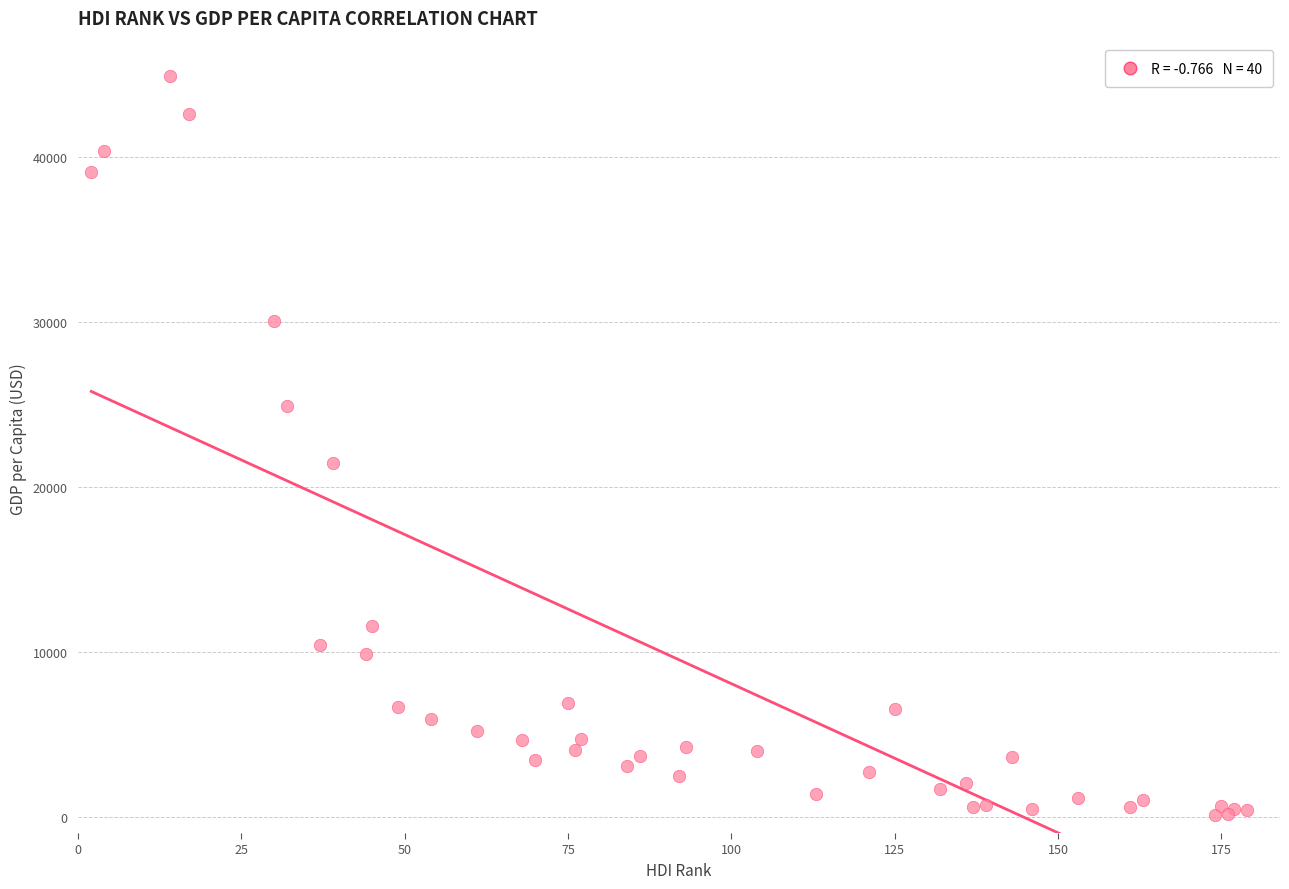

What Y value in the scatter plot is closest to 22497?

21421